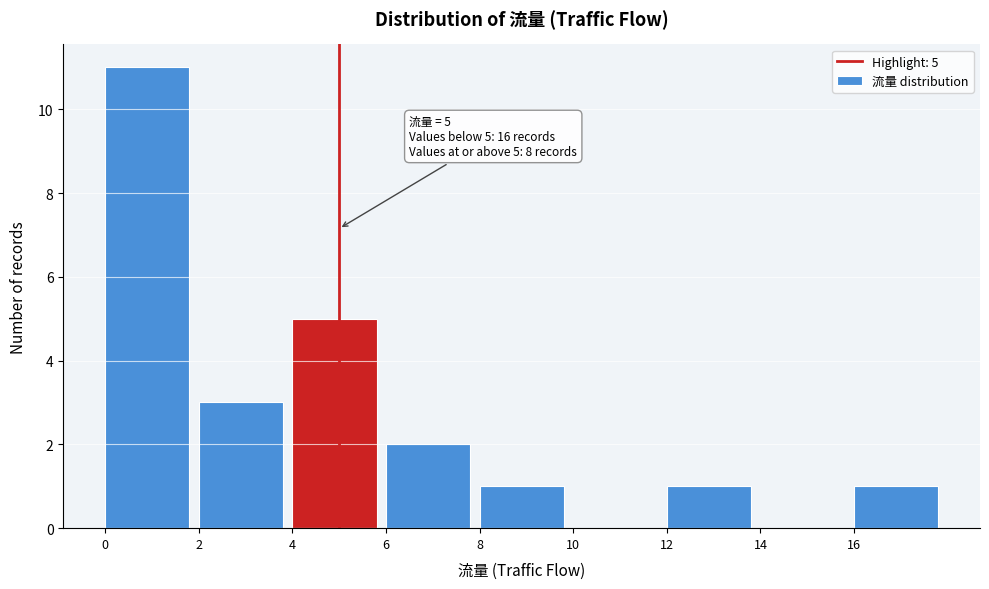

Which range on the x-axis has the tallest bar?

0 to 2